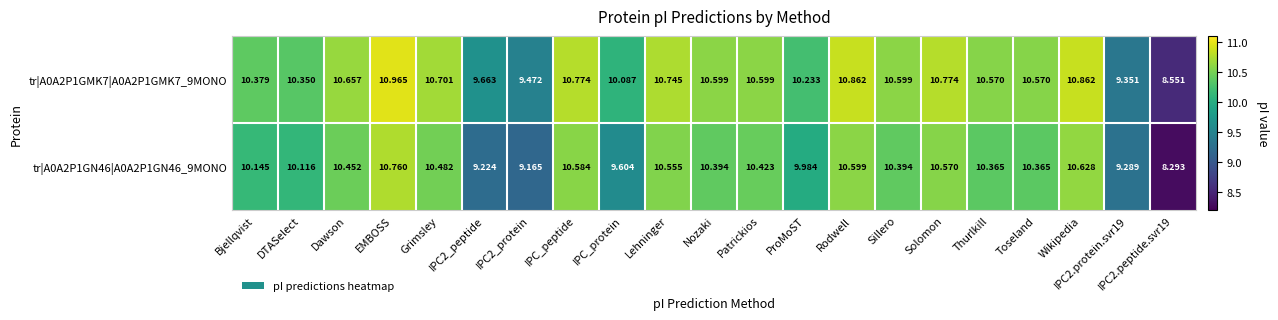

Which category has the highest value in the tr|A0A2P1GMK7|A0A2P1GMK7_9MONO series?

EMBOSS